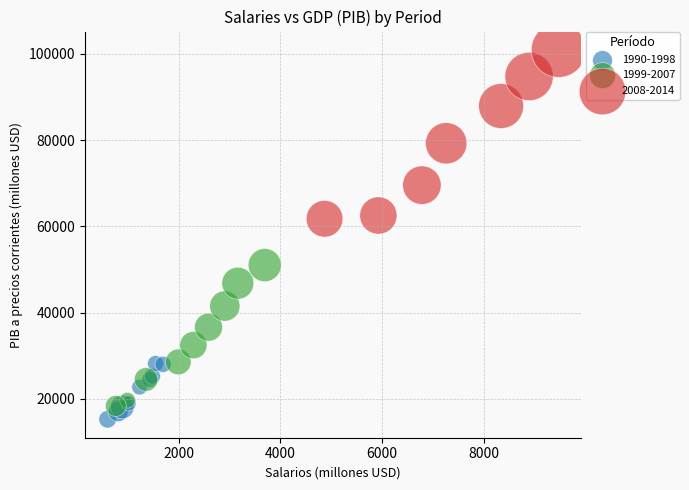

Which series reaches the maximum Y coordinate?

2008-2014